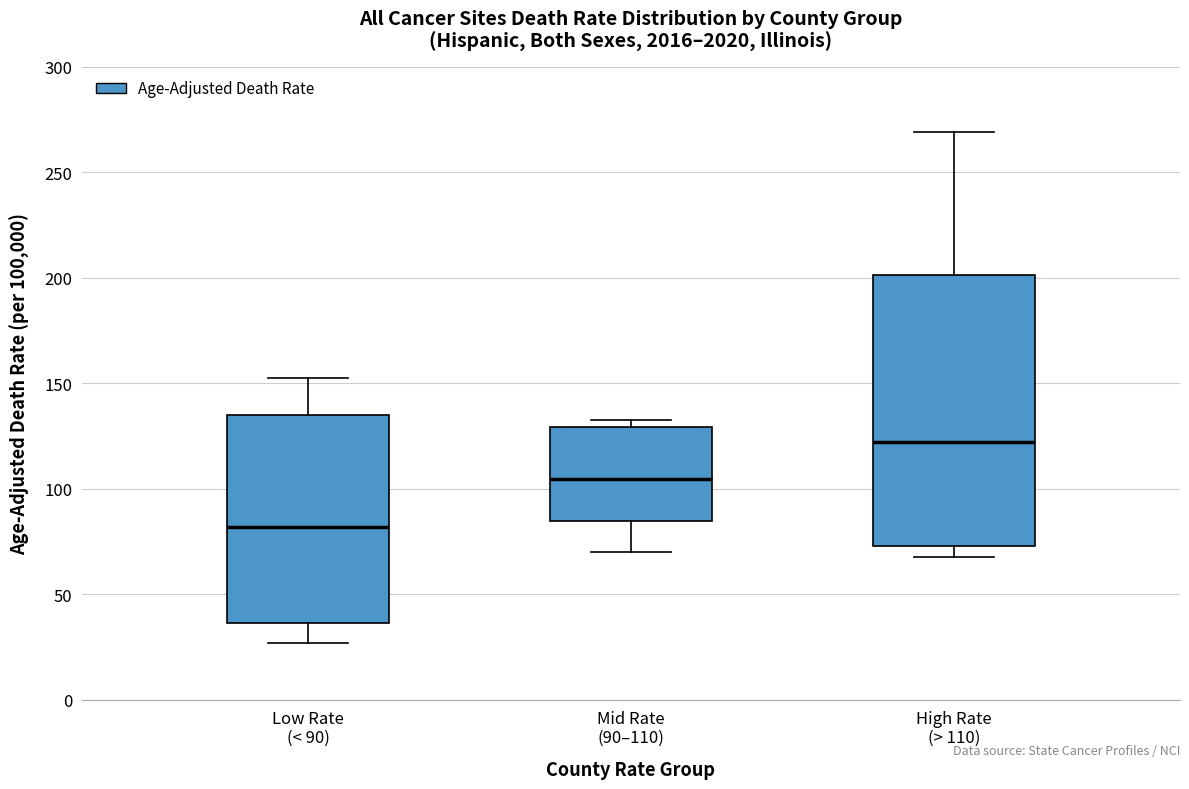

Reading left to right, transcribe this box plot: for each box, give where its median line is, the range the box spans, and where its two whiskers end, as read against the y-axis. The values are not printed on the chart, so give them approximately, as read against the axis.

Low Rate (< 90): median 80, box 35 to 135, whiskers 25 to 155
Mid Rate (90–110): median 105, box 85 to 130, whiskers 70 to 130 (just above the box's upper edge)
High Rate (> 110): median 120, box 75 to 200, whiskers 70 to 270